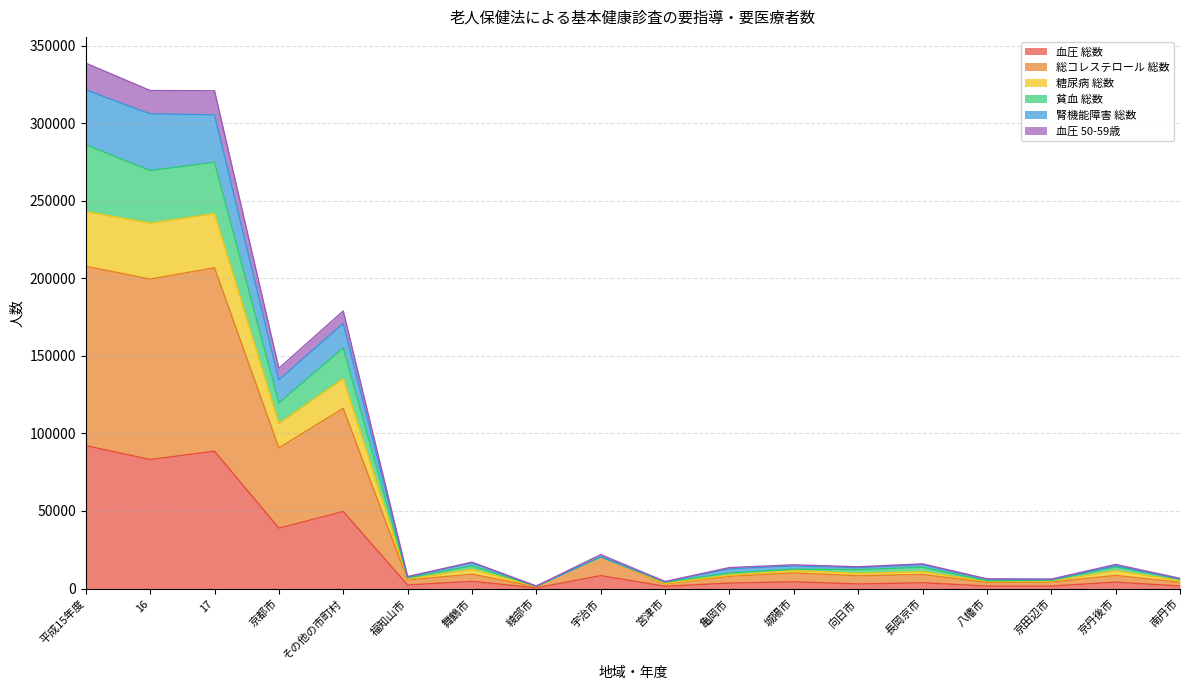

At which category is the sum across all series the highest?

平成15年度